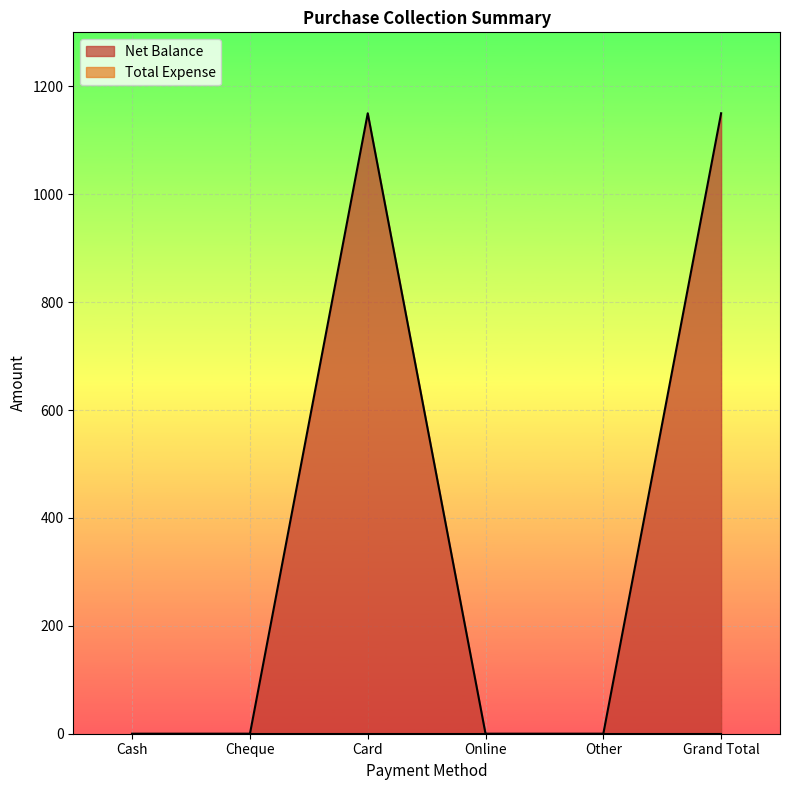

True or false: the data shows 0 at Cheque.

True